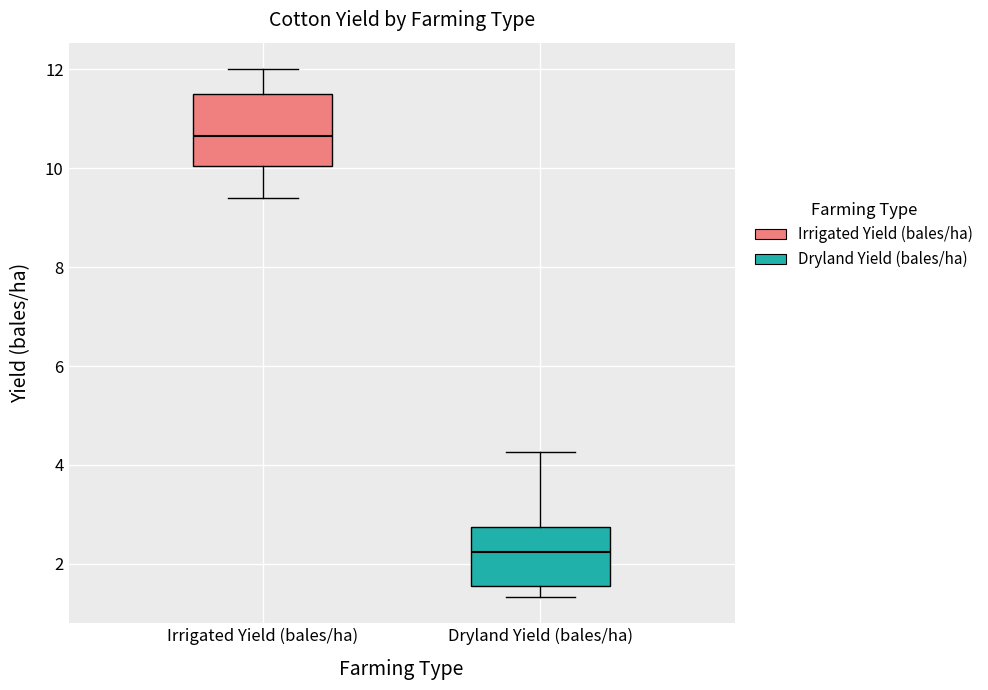

Reading left to right, read every box against the y-axis: the position of its median line, the range the box covers, and the ends of its whiskers. The values are not printed on the chart, so give them approximately, as read against the axis.

Irrigated Yield (bales/ha): median 10.6, box 10.0 to 11.6, whiskers 9.4 to 12.0
Dryland Yield (bales/ha): median 2.2, box 1.6 to 2.8, whiskers 1.4 to 4.2